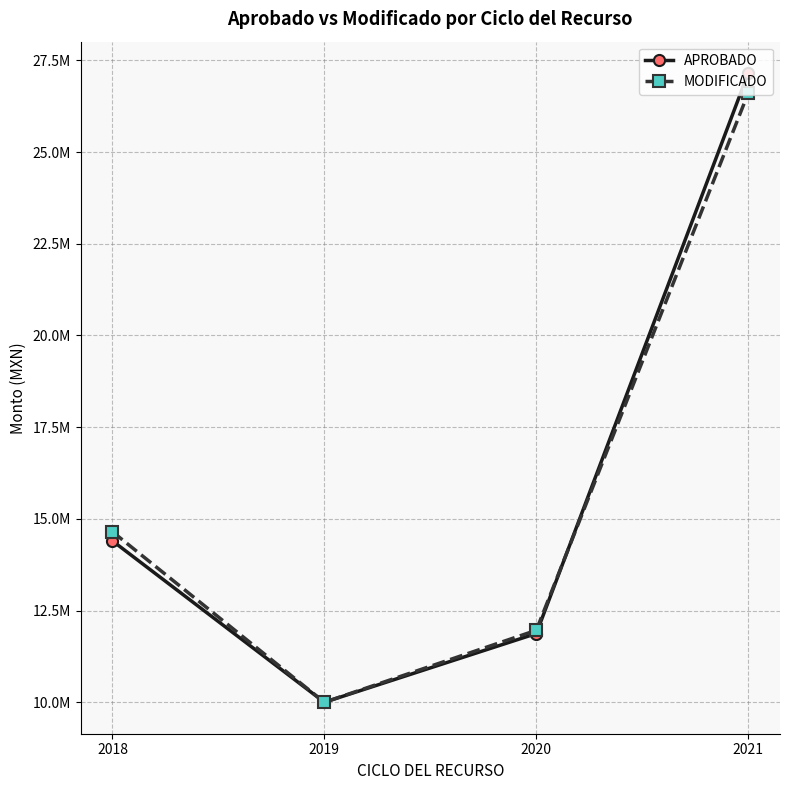

Where is the first local minimum for APROBADO?

2019